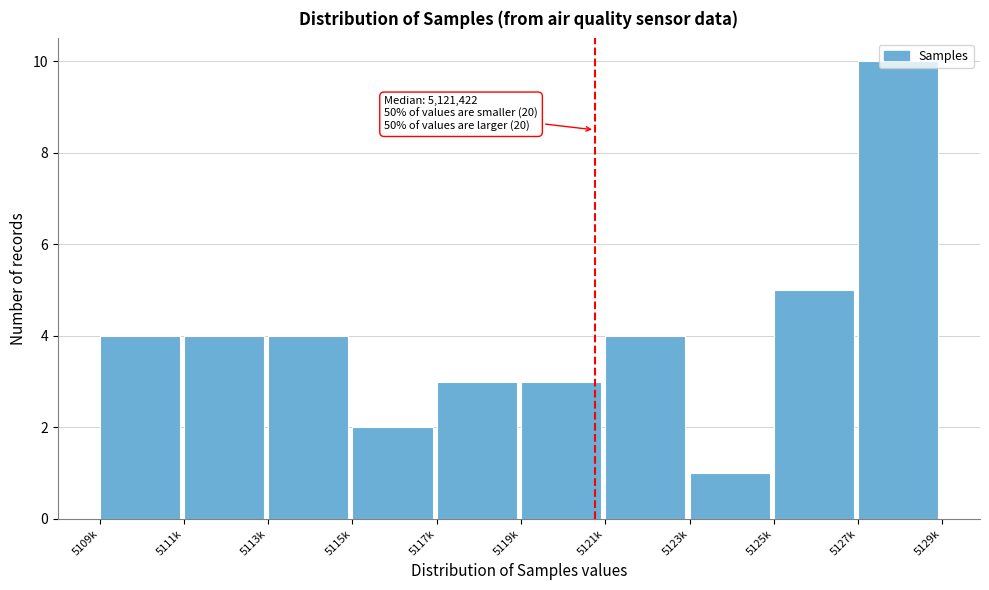

Between 5115k and 5111k, which is larger?

5111k